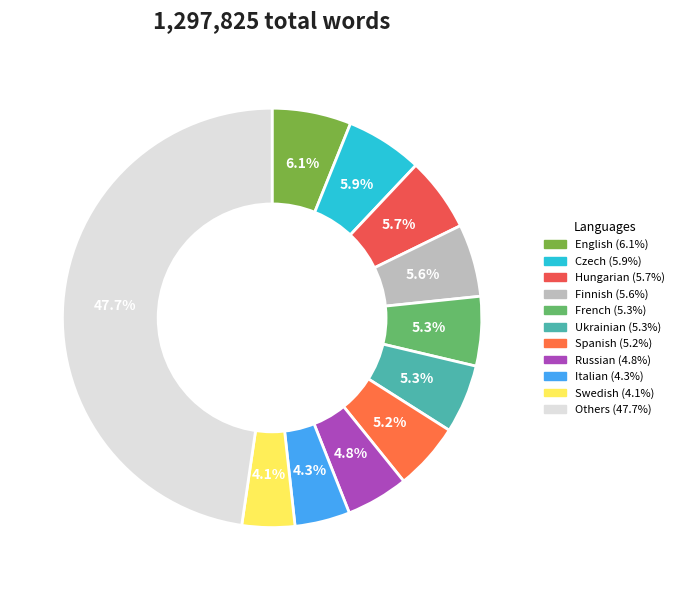

How many slices are in this pie chart?

11